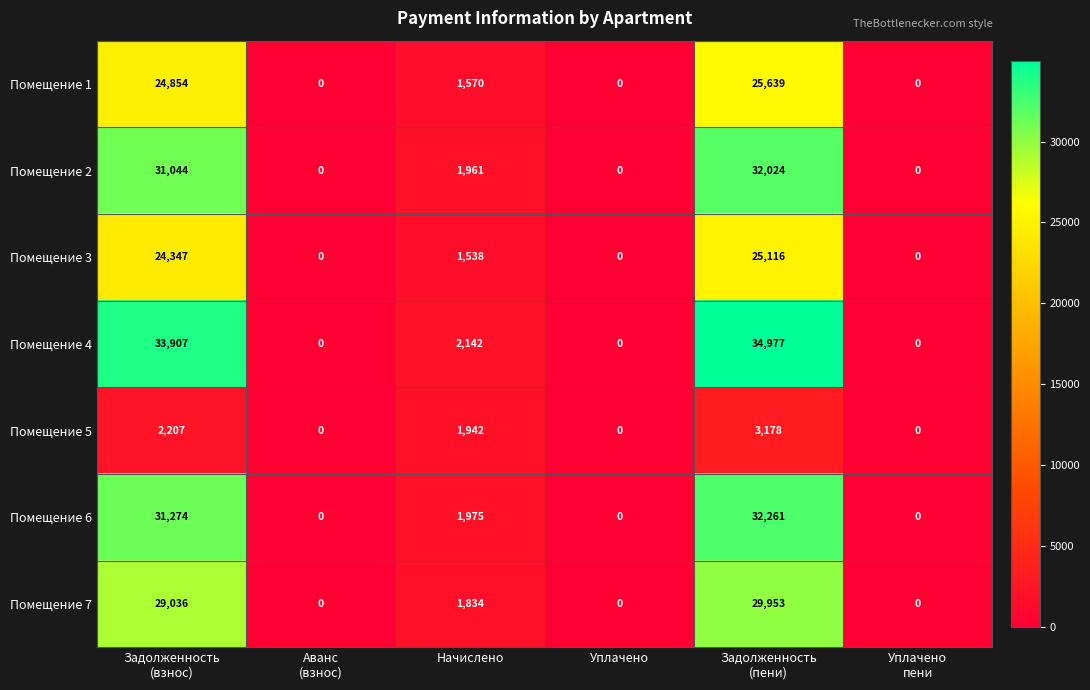

How many data points in Помещение 4 are less than 2142?

3